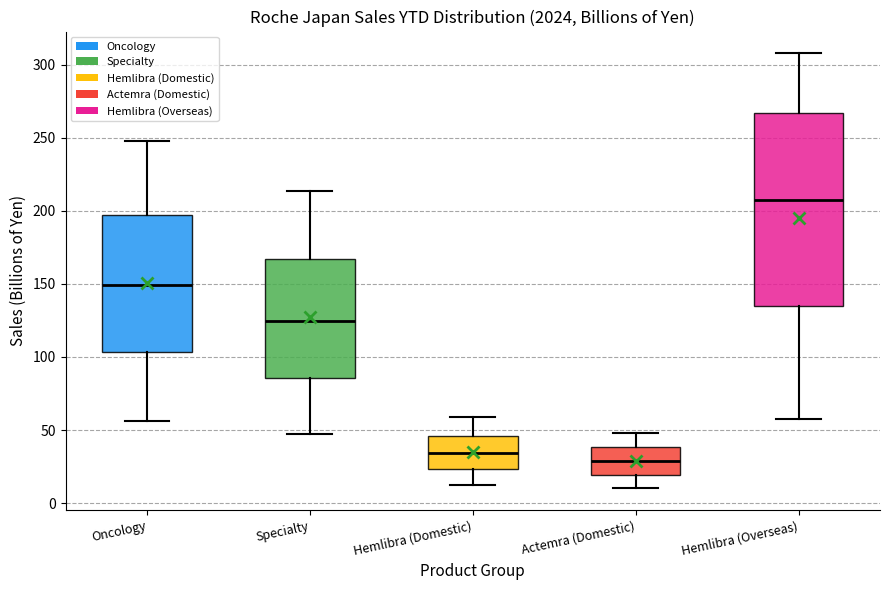

Which box is the tallest, from its lower edge to its upper edge?

Hemlibra (Overseas)